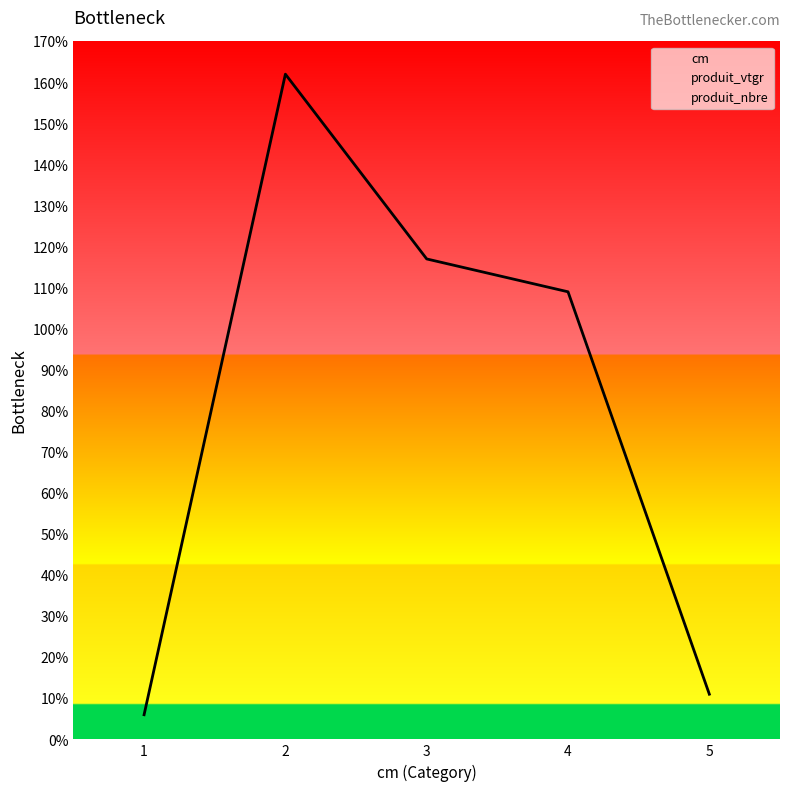

The produit_nbre series shows 11.0 at 5. True or false?

True